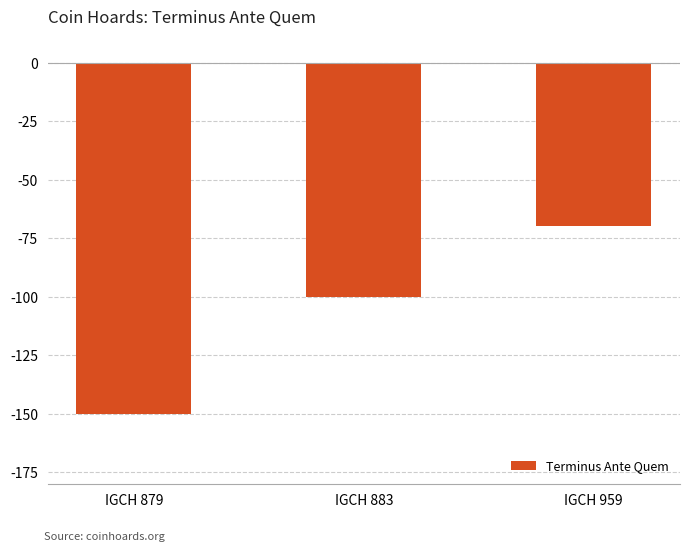

What is the change in value from IGCH 879 to IGCH 959?

+80